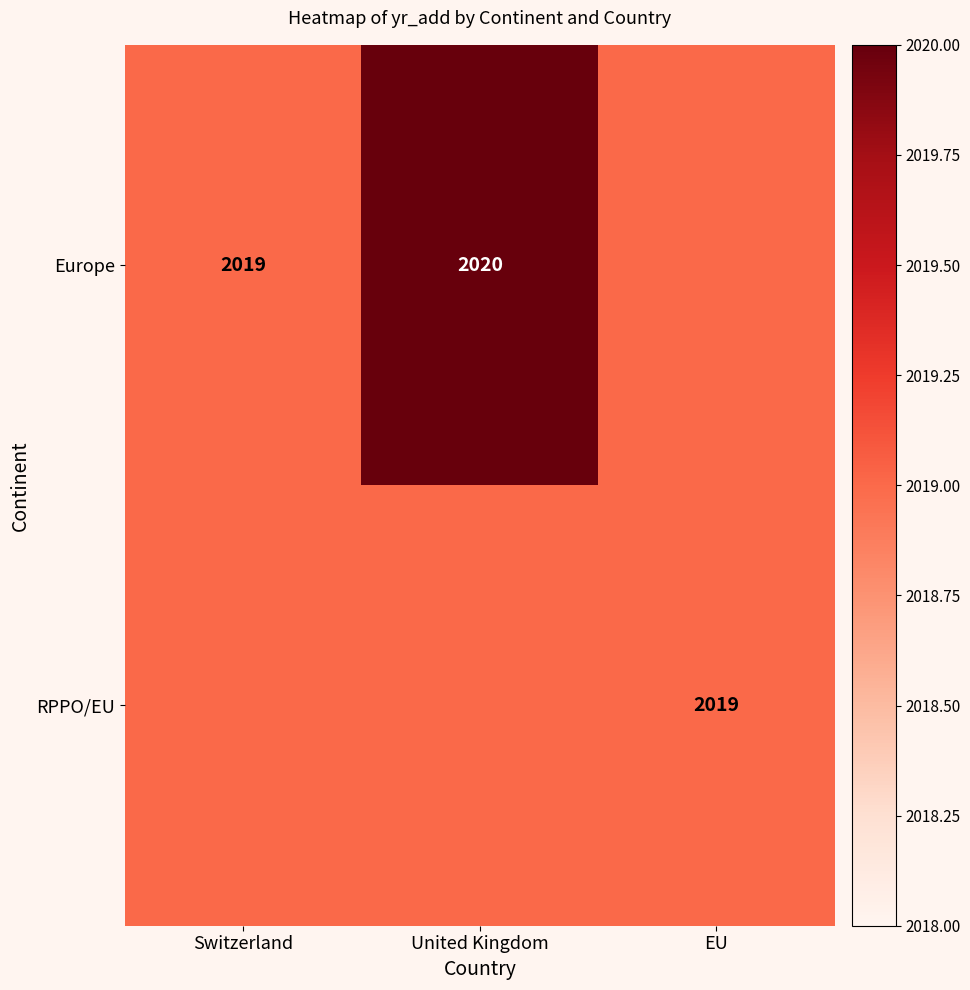

True or false: Europe has a value of 2020 at United Kingdom.

True